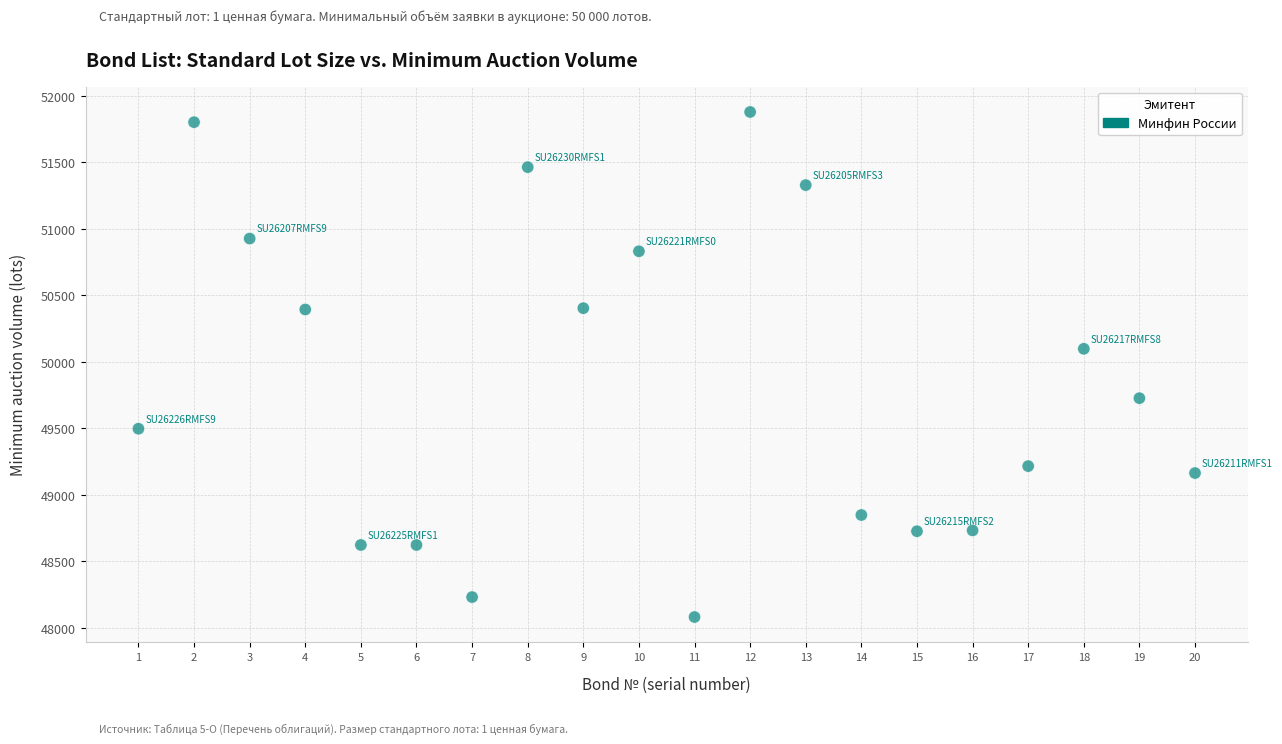

What Y value in the scatter plot is closest to 49980?

50099.0